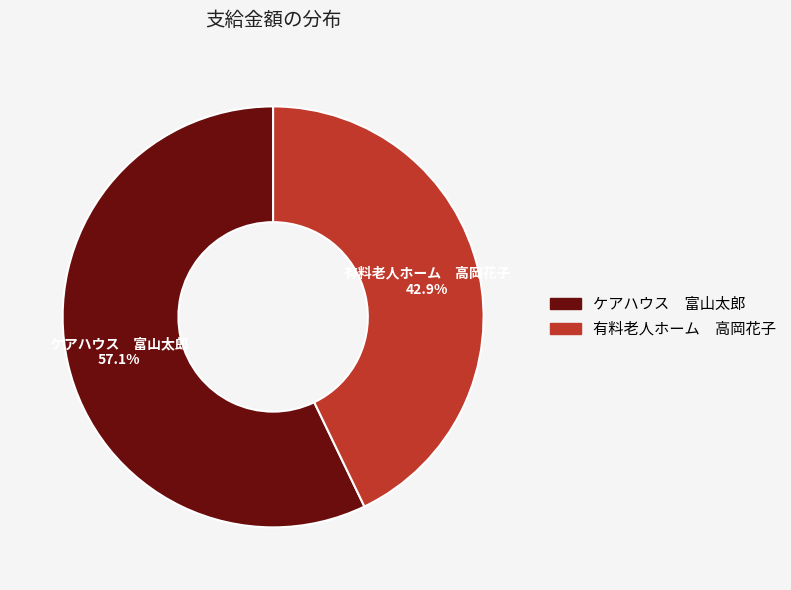

Which category accounts for the majority?

ケアハウス 富山太郎